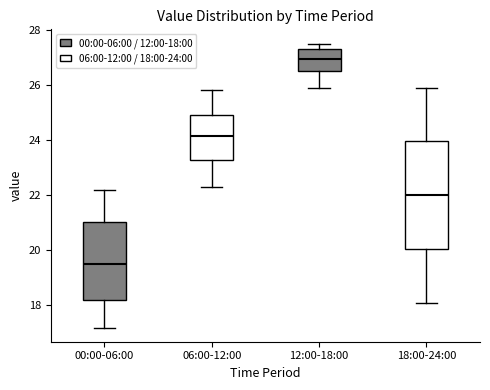

Reading left to right, transcribe this box plot: for each box, give where its median line is, the range the box spans, and where its two whiskers end, as read against the y-axis. The values are not printed on the chart, so give them approximately, as read against the axis.

00:00-06:00: median 19.6, box 18.2 to 21.0, whiskers 17.2 to 22.2
06:00-12:00: median 24.2, box 23.2 to 25.0, whiskers 22.4 to 25.8
12:00-18:00: median 27.0, box 26.6 to 27.4, whiskers 26.0 to 27.6
18:00-24:00: median 22.0, box 20.0 to 24.0, whiskers 18.2 to 26.0